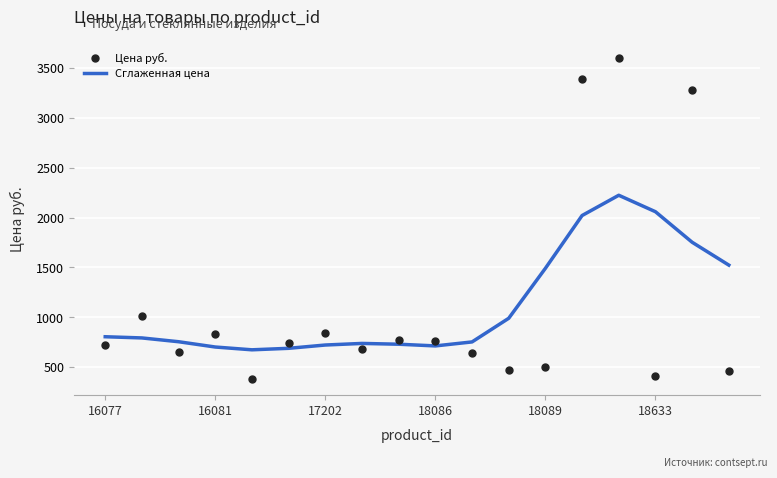

What are all the series names shown in the legend?

Сглаженная цена, Цена руб.